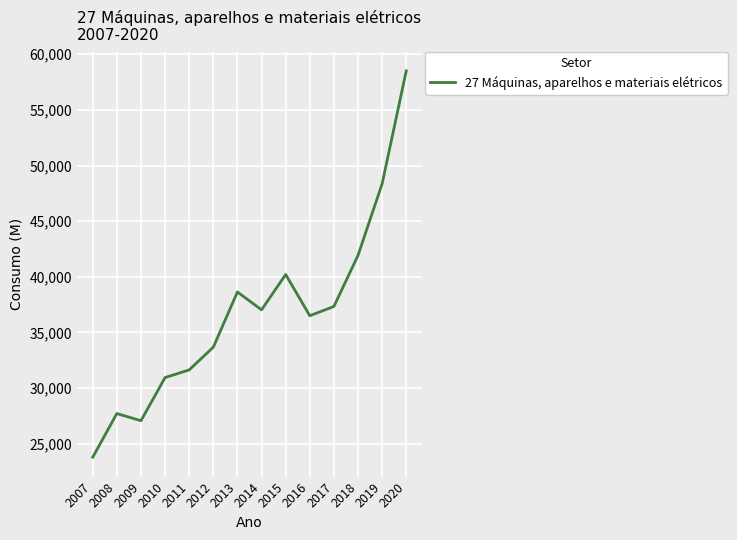

Is it true that the value at 2018 is 74544.7?

False